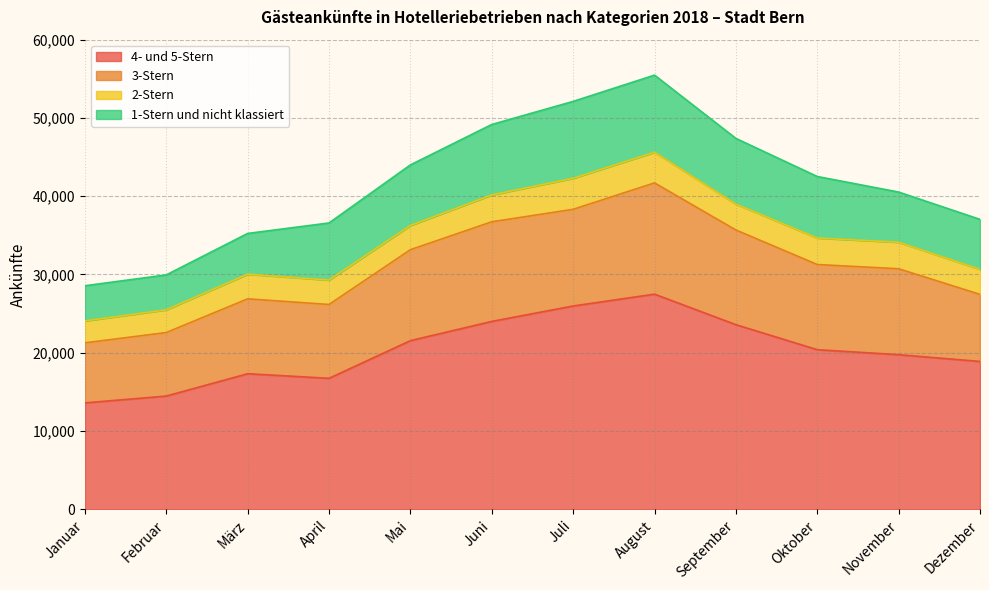

True or false: 3-Stern and 2-Stern cross at least once.

False